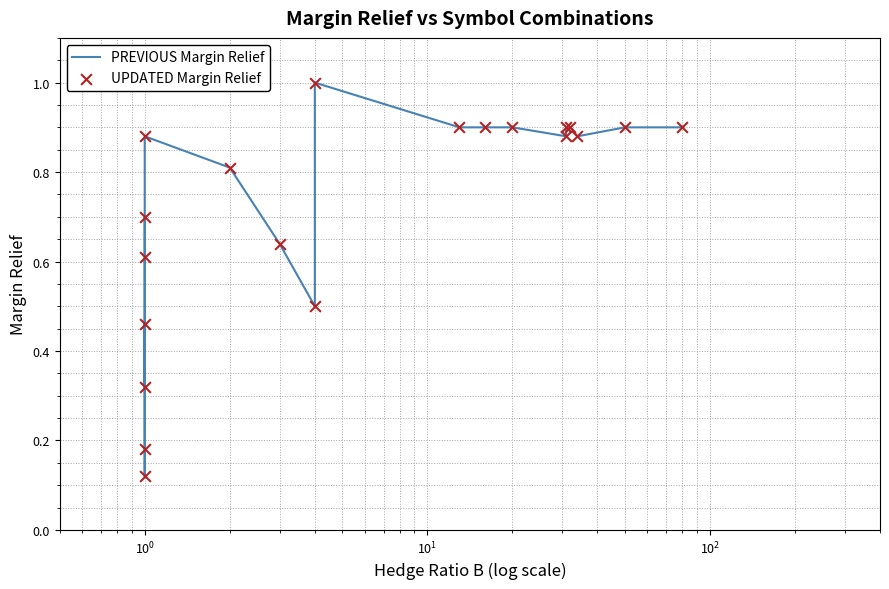

Is the value of UPDATED Margin Relief at 13 greater than the value of PREVIOUS Margin Relief at 13?

No